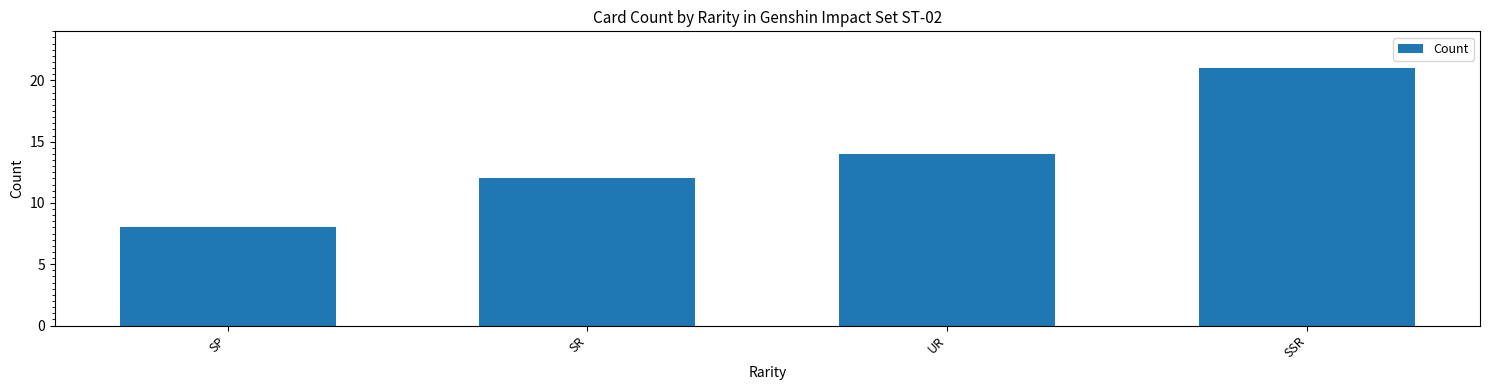

What is the difference between the values at SSR and SR?

9